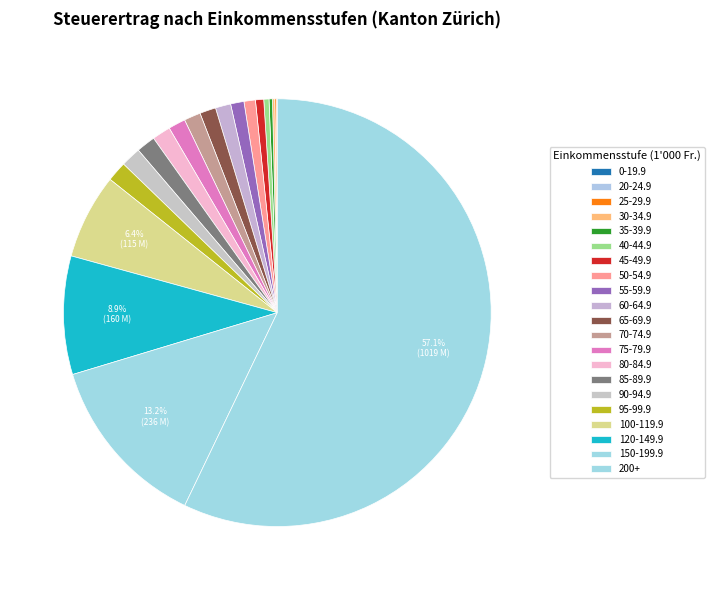

The 0-19.9 slice represents 0% of the pie. True or false?

True